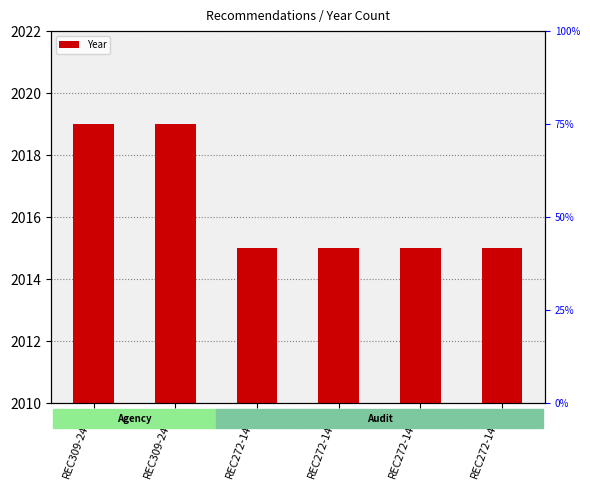

Rank the categories by value from highest to lowest.

REC309-2468, REC309-2478, REC272-1420, REC272-1418, REC272-1416, REC272-1415